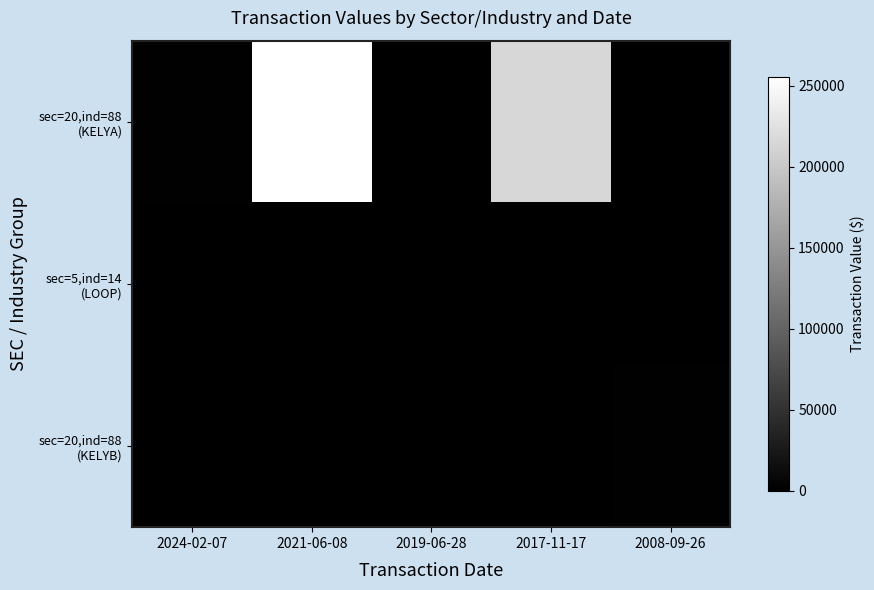

Which series has the largest range (max minus min)?

sec=20,ind=88 (KELYA)